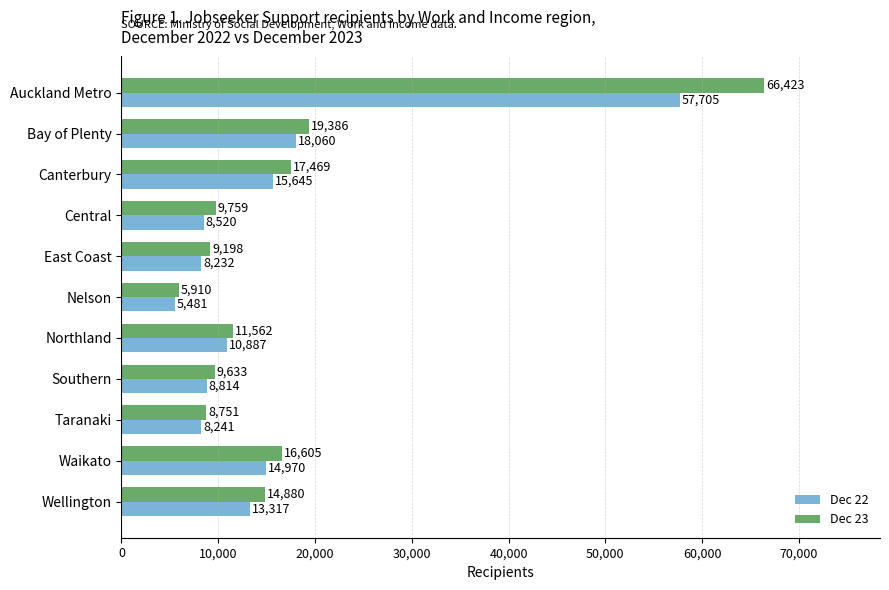

Which label corresponds to the smallest value in the chart?

Nelson